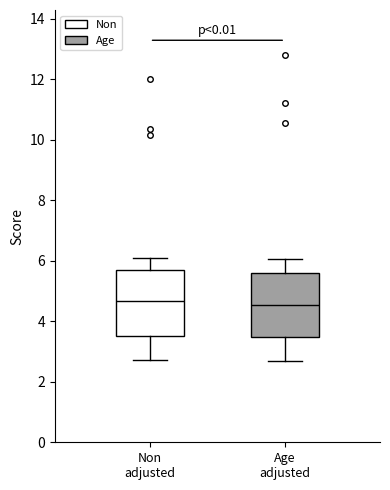

Where does the lower whisker of the box for Non adjusted end on the y-axis? The values are not printed on the chart, so give them approximately, as read against the axis.

2.8